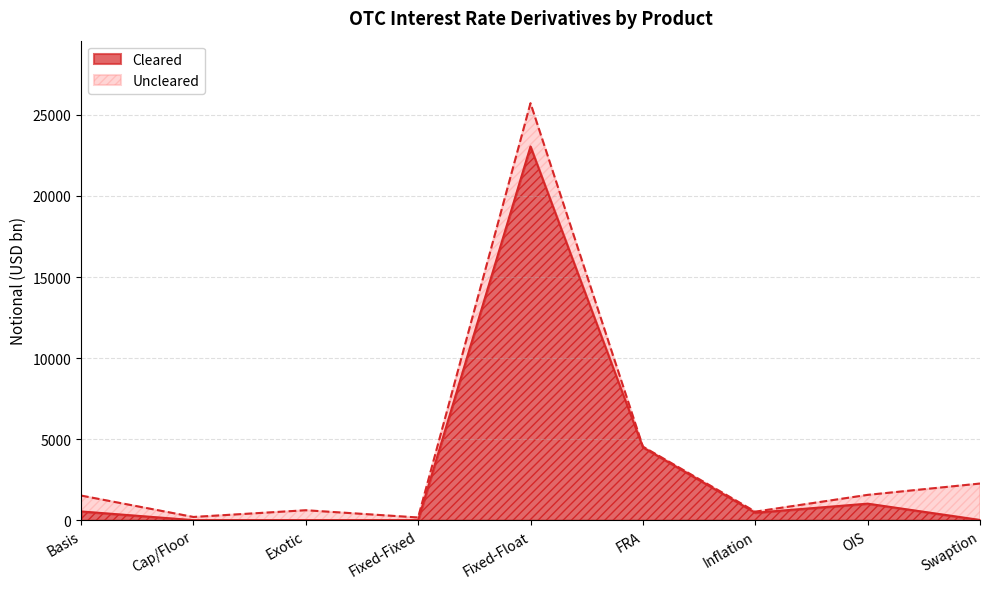

At which label does the data first exceed 456?

Basis